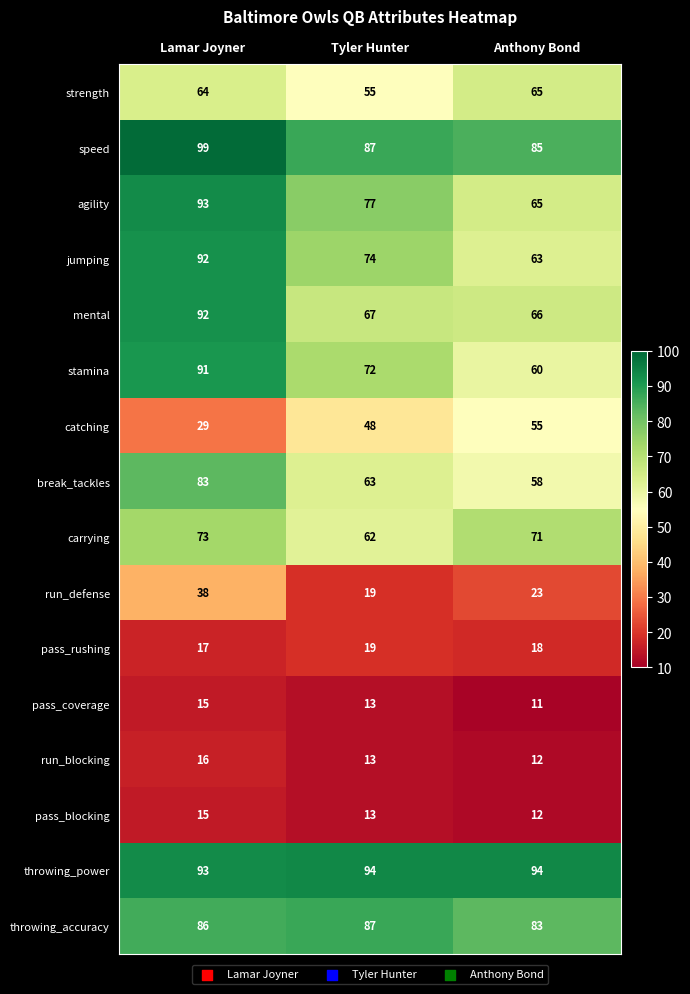

What is the difference between the run_blocking values at Lamar Joyner and Anthony Bond?

4